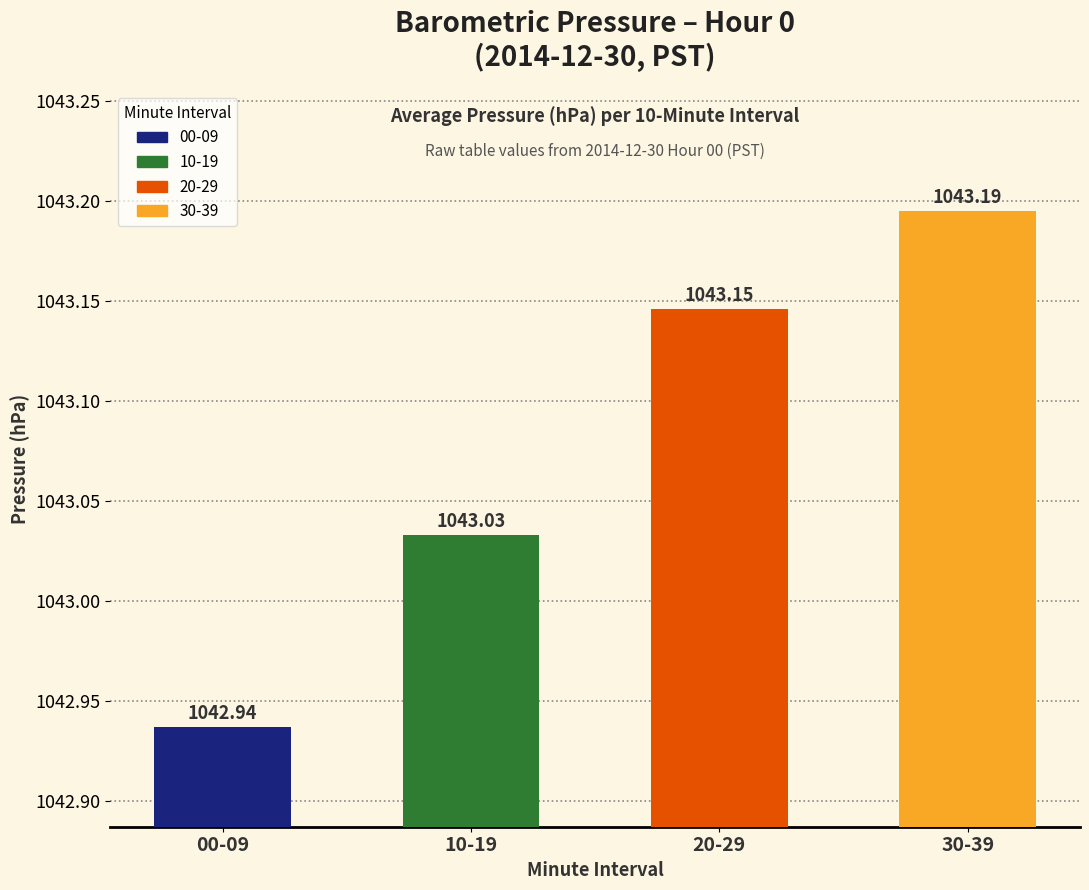

Rank the categories by value from highest to lowest.

30-39, 20-29, 10-19, 00-09